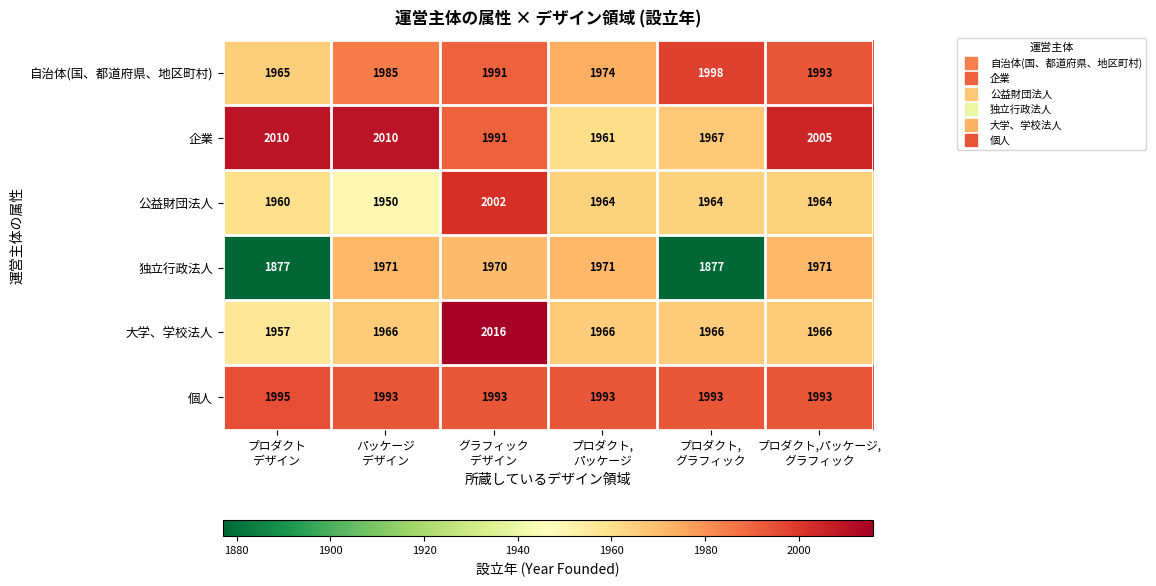

List the series in order of their peak value, highest first.

大学、学校法人, 企業, 公益財団法人, 自治体(国、都道府県、地区町村), 個人, 独立行政法人